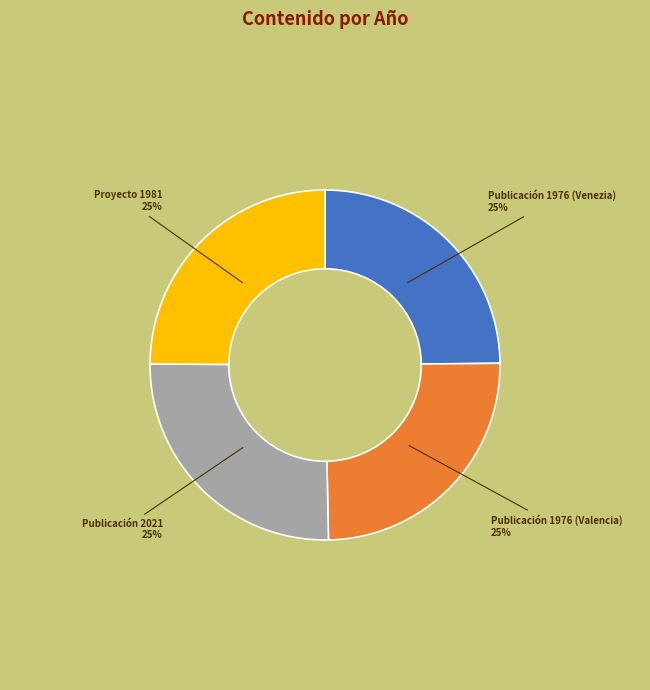

Is there any slice that represents more than half of the pie?

No